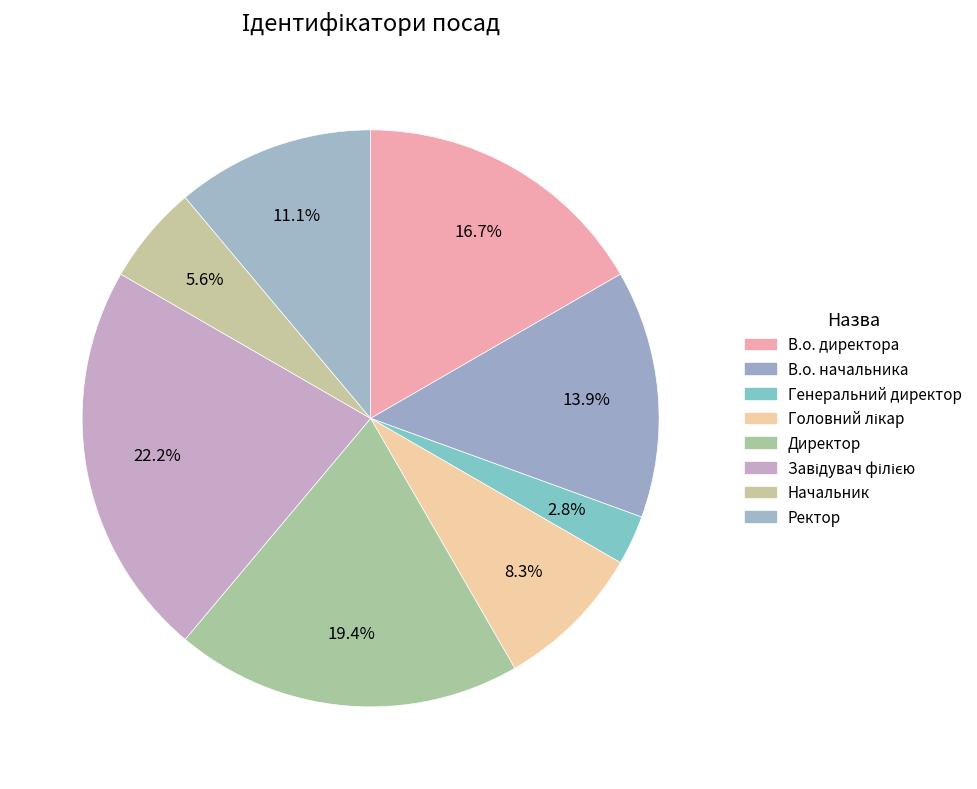

To the nearest percent, what portion does Ректор represent?

11%